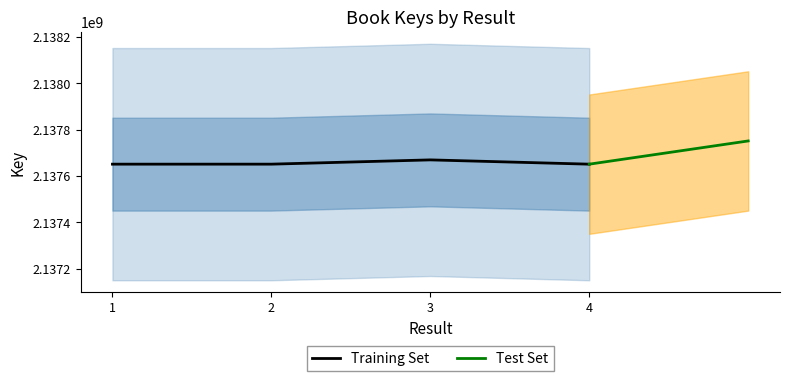

What is the ratio of the value at 2 to the value at 1?

1.0